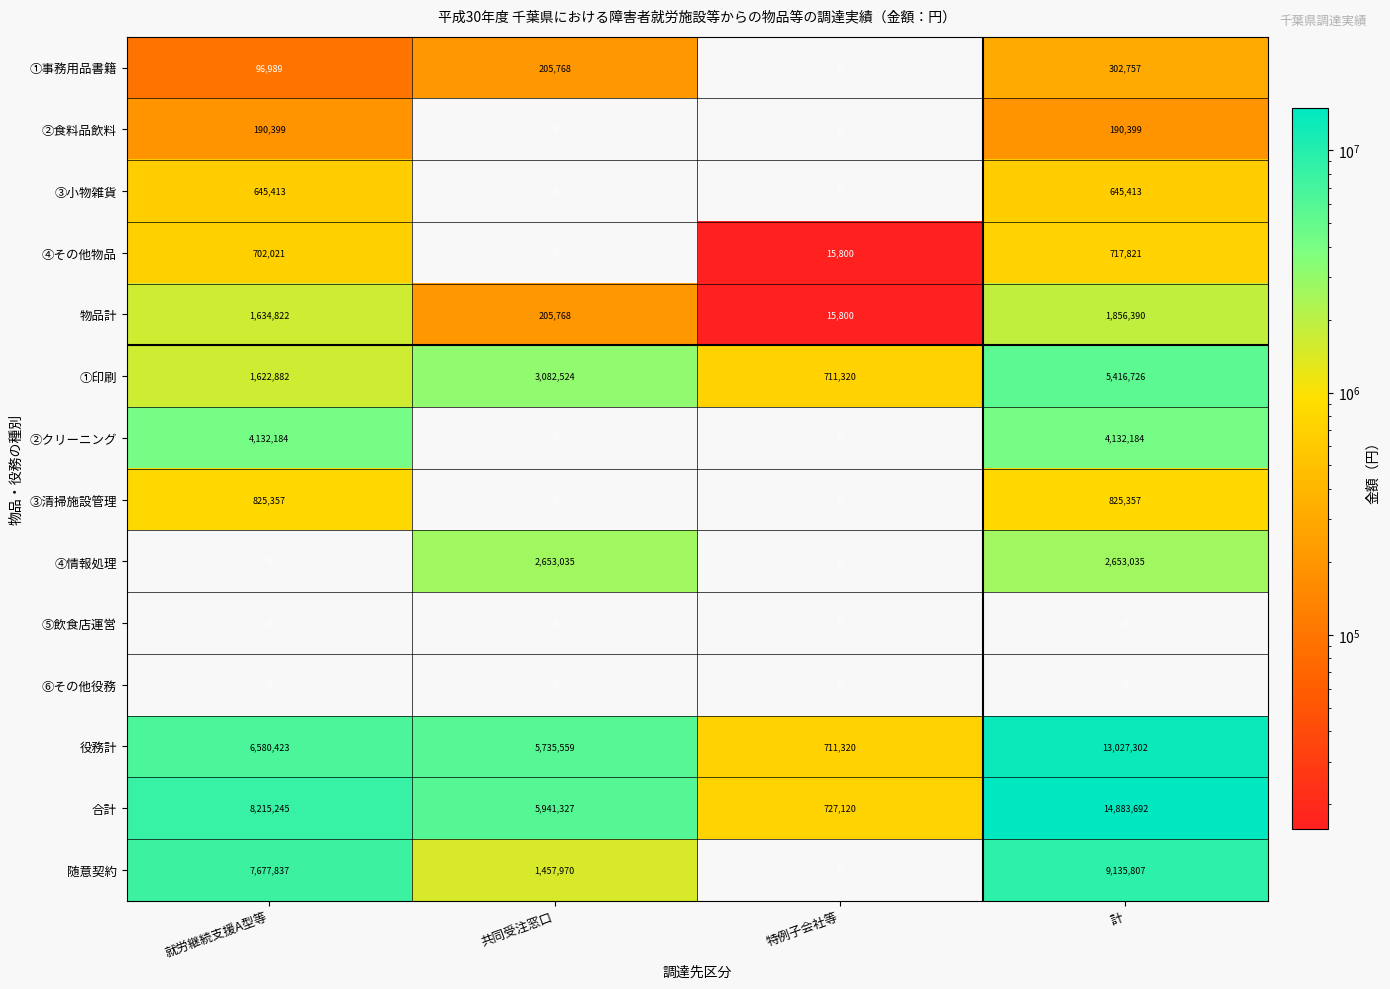

Where is ①事務用品書籍 nearest to the value 151378?

就労継続支援A型等